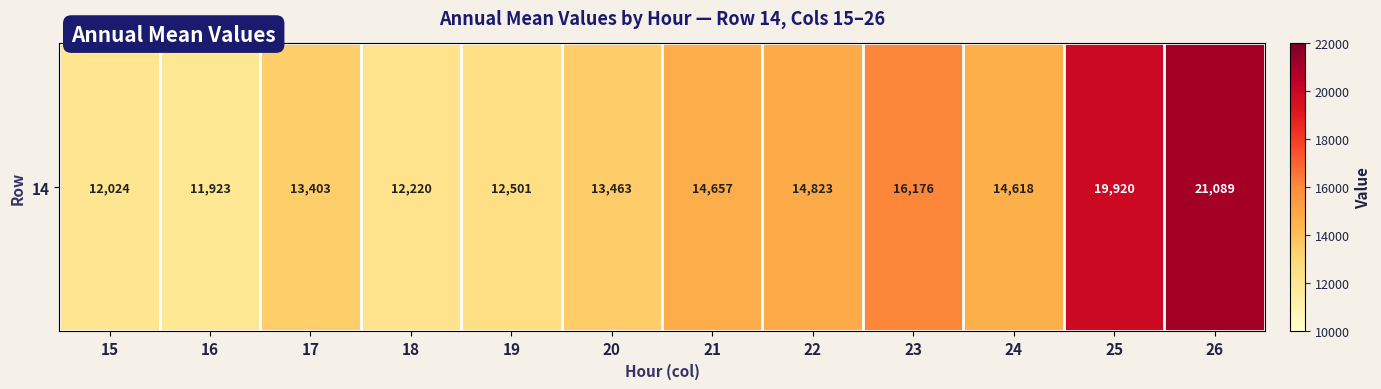

Approximately how many times larger is the value at 19 compared to 18?

1.0